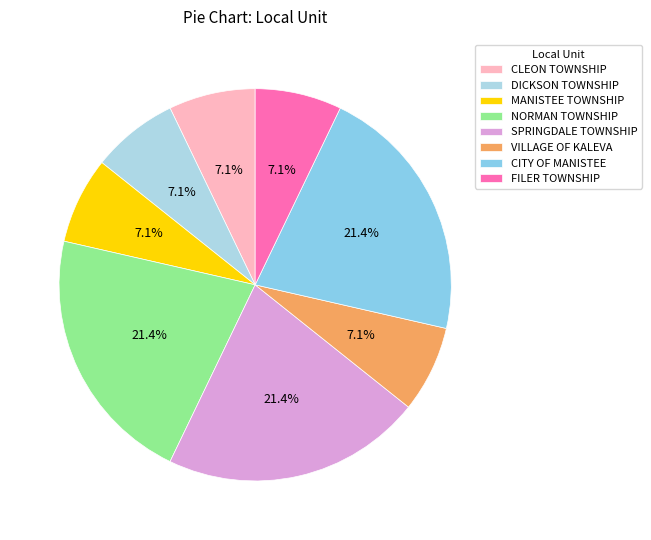

To the nearest percent, what portion does NORMAN TOWNSHIP represent?

21%